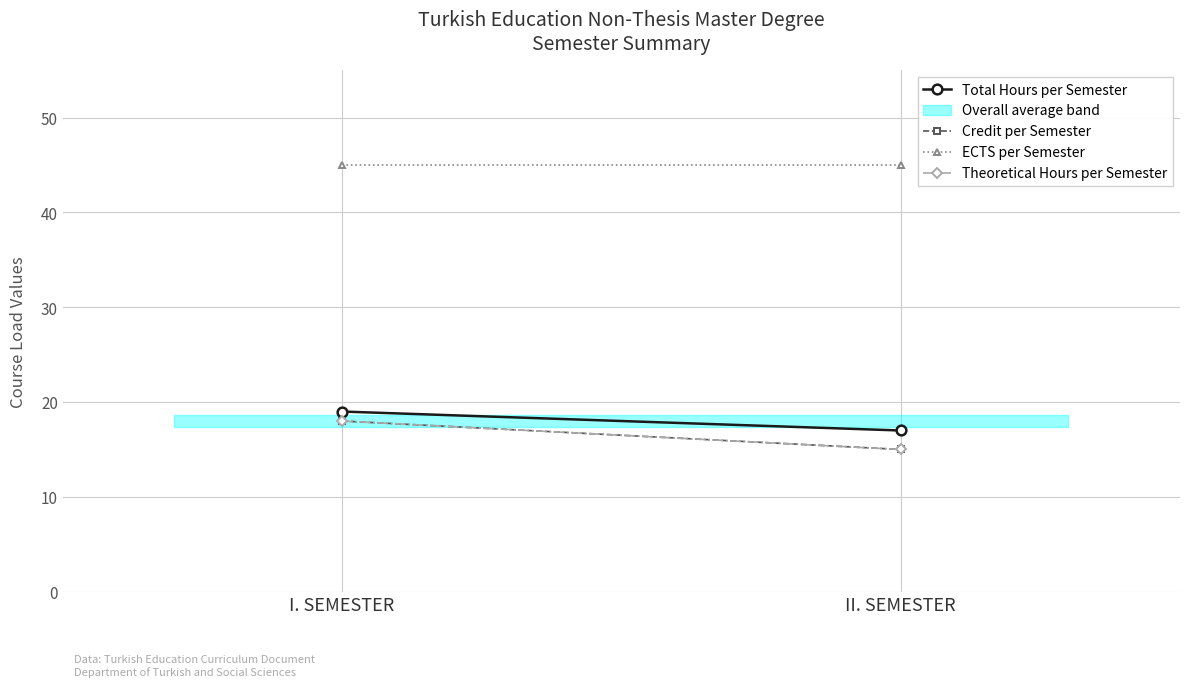

Reading left to right, what are all the values shown in this chart?

Total Hours per Semester: 19	17
Credit per Semester: 18	15
ECTS per Semester: 45	45
Theoretical Hours per Semester: 18	15